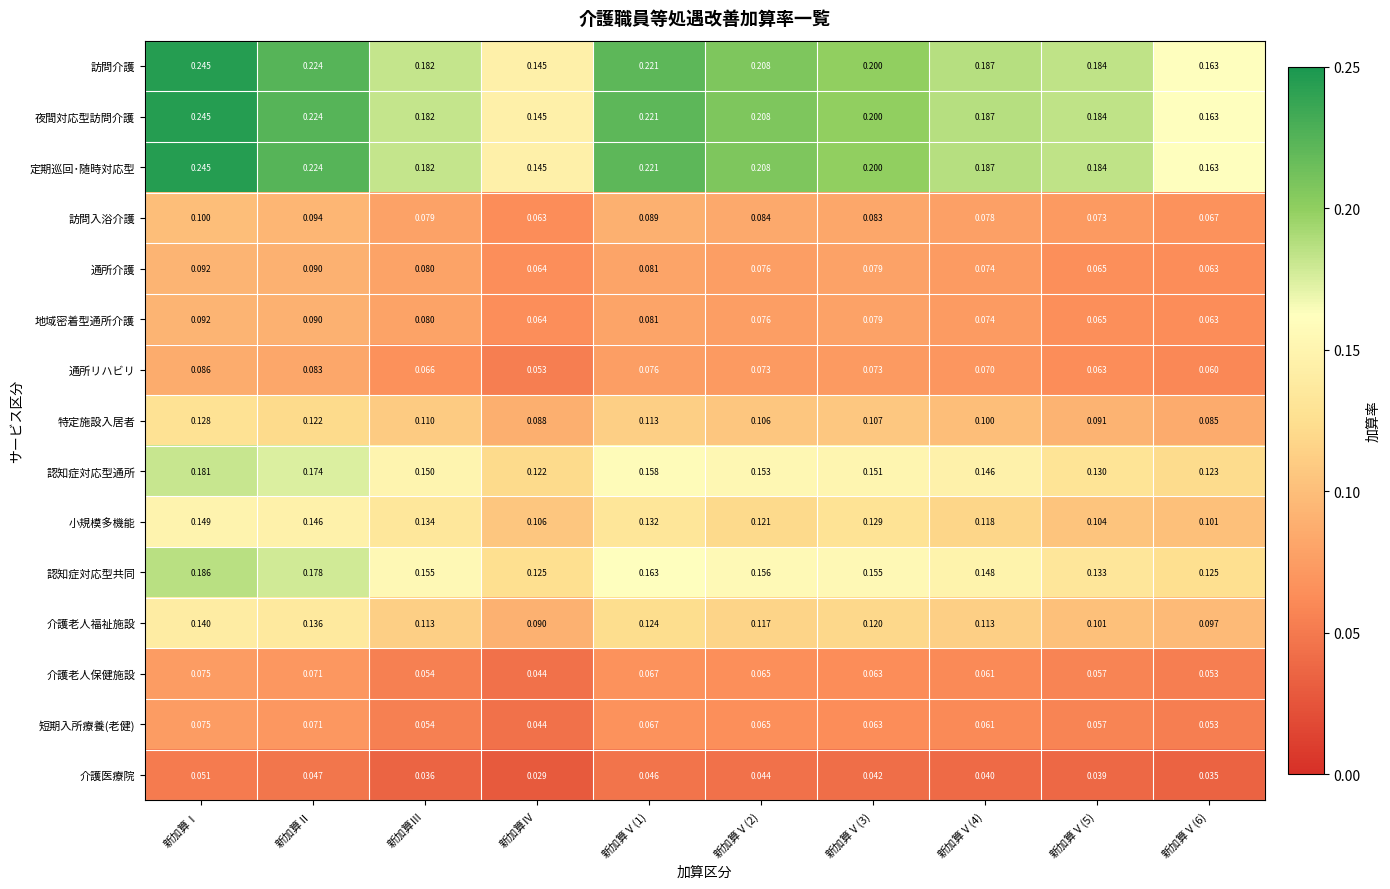

Is the value of 定期巡回･随時対応型 at 新加算Ⅰ greater than the value of 訪問介護 at 新加算Ⅴ(3)?

Yes